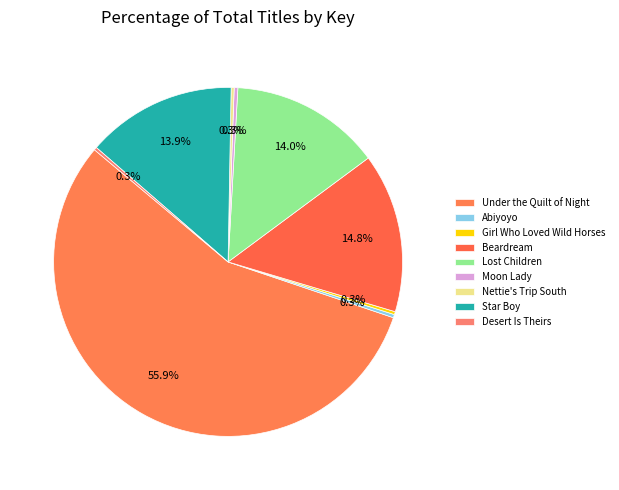

What percentage do Beardream and Abiyoyo together represent?

15.1%